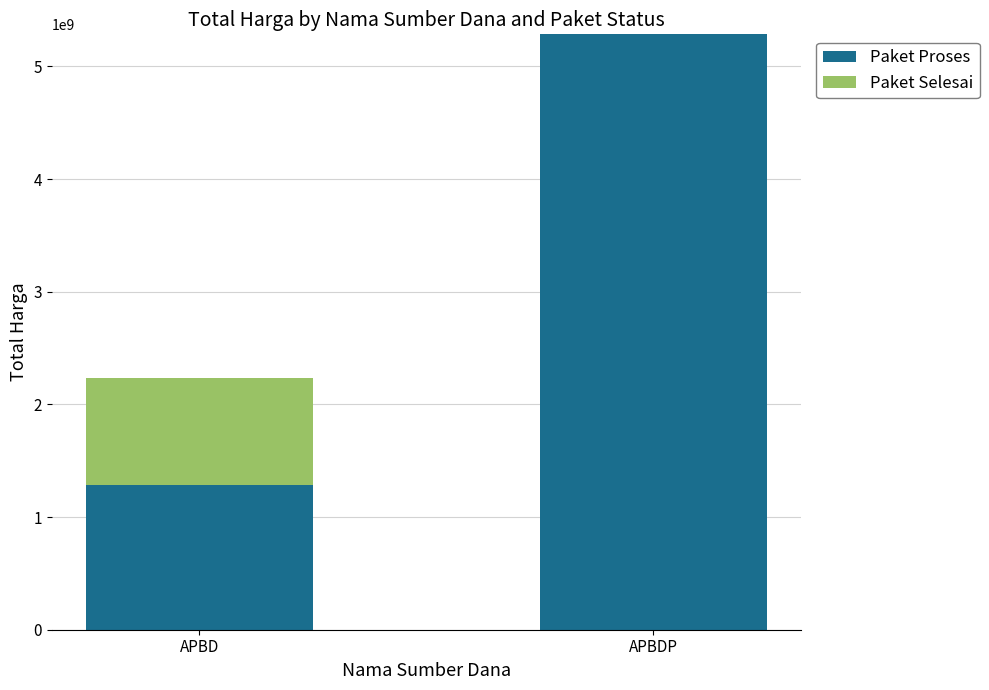

Is it true that Paket Proses equals 1284441345 at APBD?

True